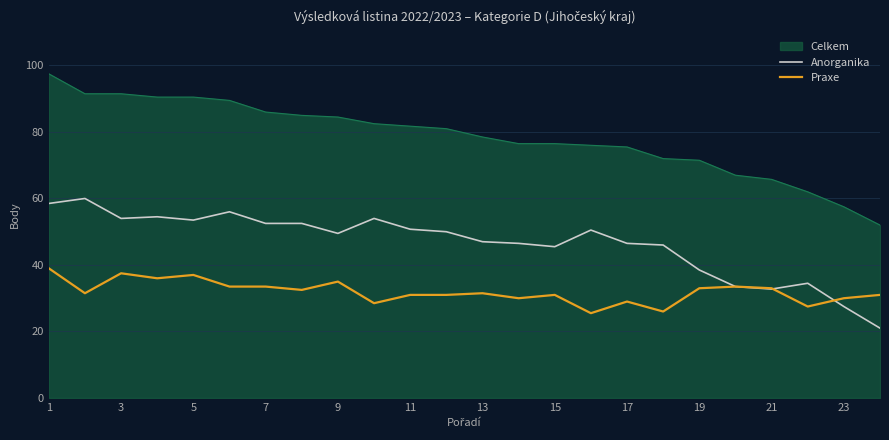

True or false: Anorganika and Praxe intersect in this chart.

True